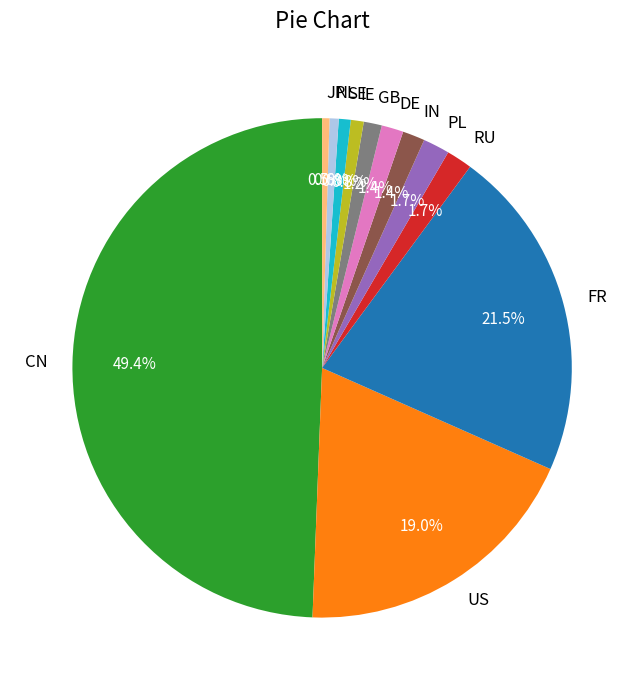

Which slice is the largest?

CN